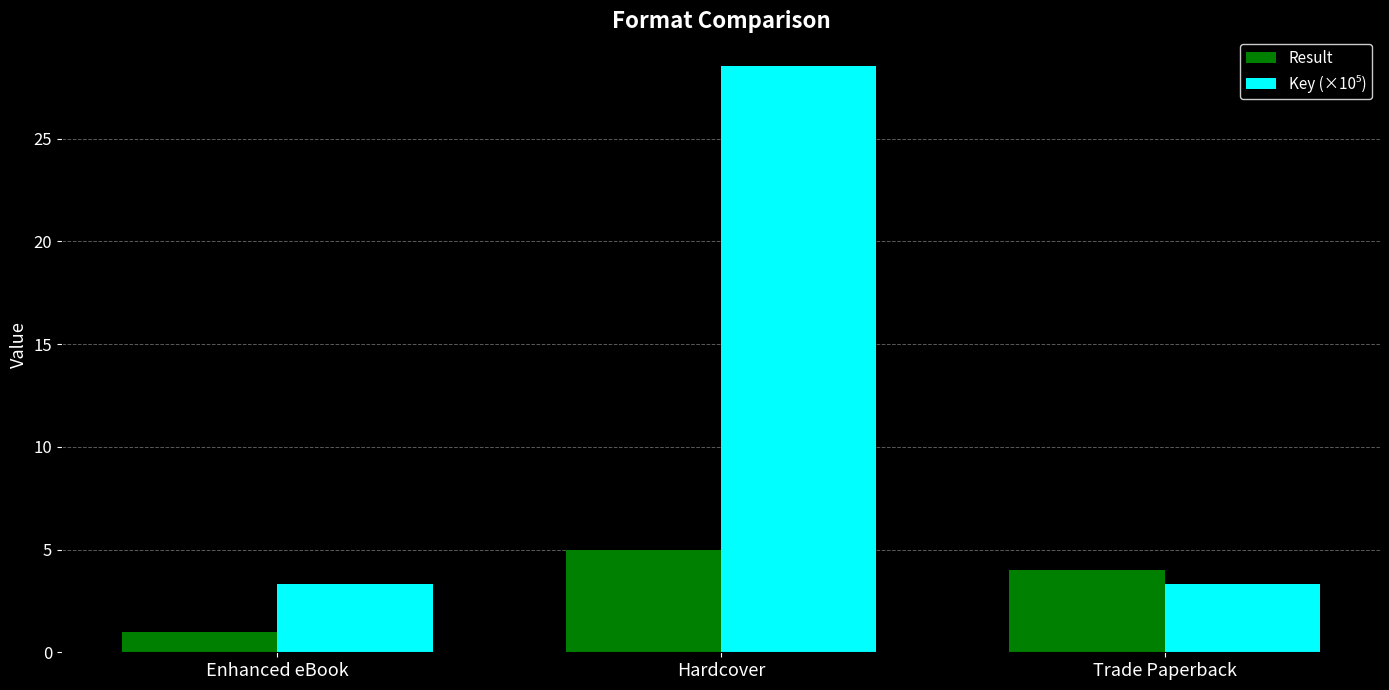

How many bars are there in each group?

2